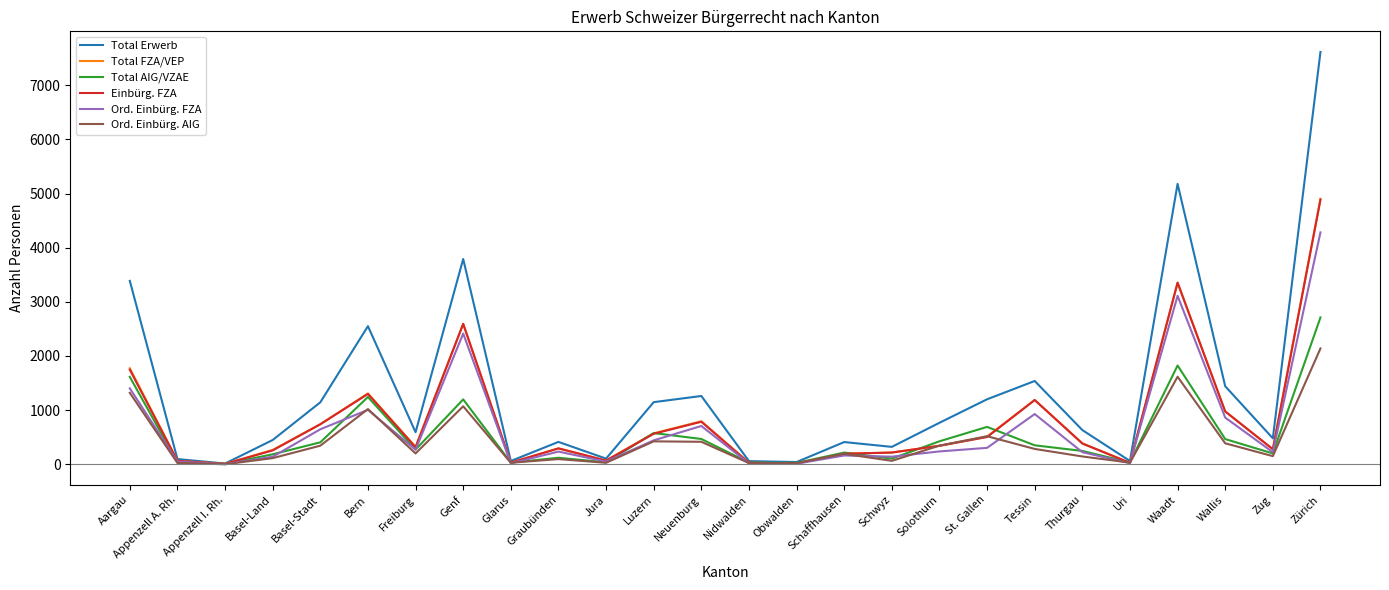

What is the difference between the Einbürg. FZA values at Appenzell I. Rh. and Glarus?

23